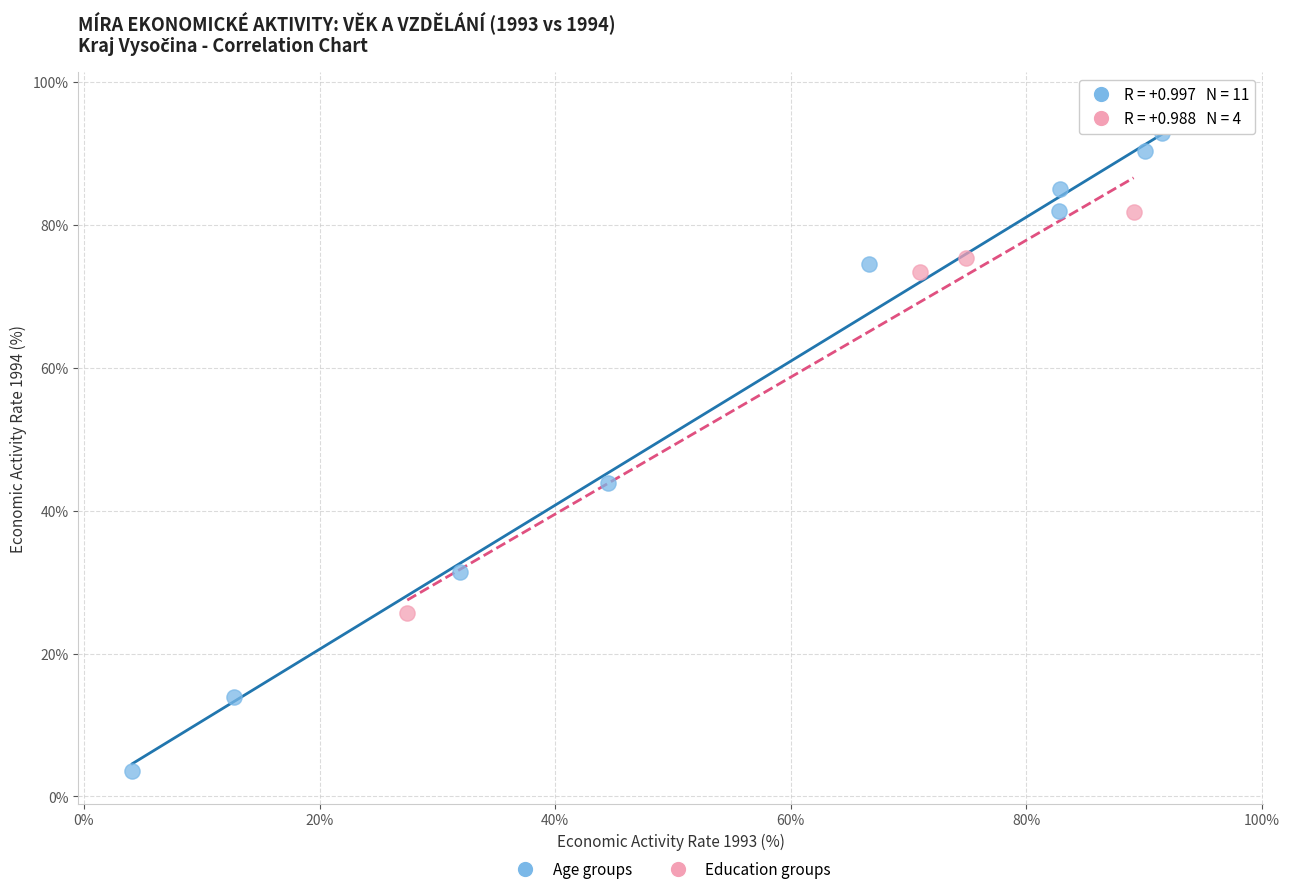

Which series contains the lowest Y value?

Age groups